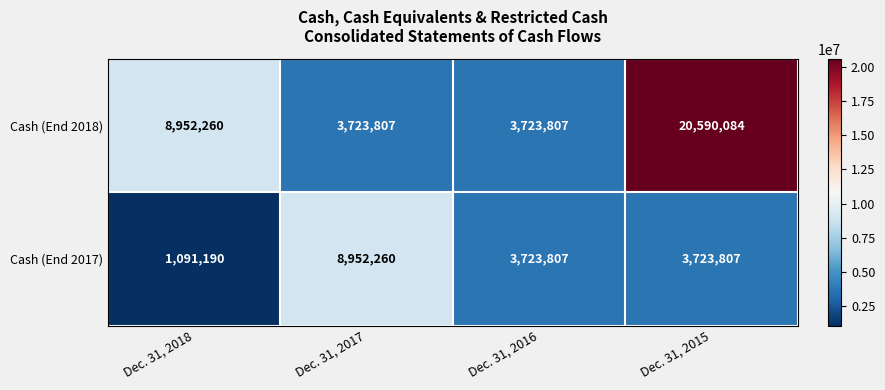

At how many categories does at least one series exceed 2230814?

4